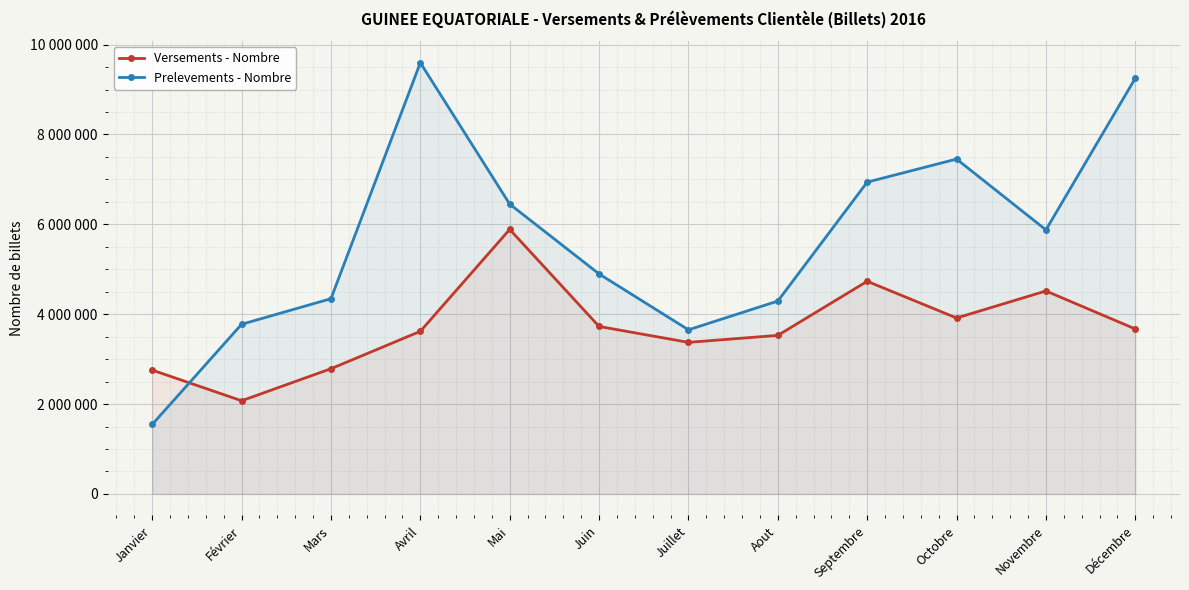

What position from the left is Janvier?

1